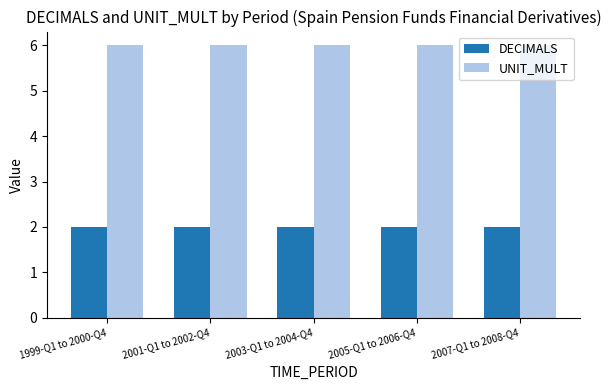

How many bars are there in each group?

2